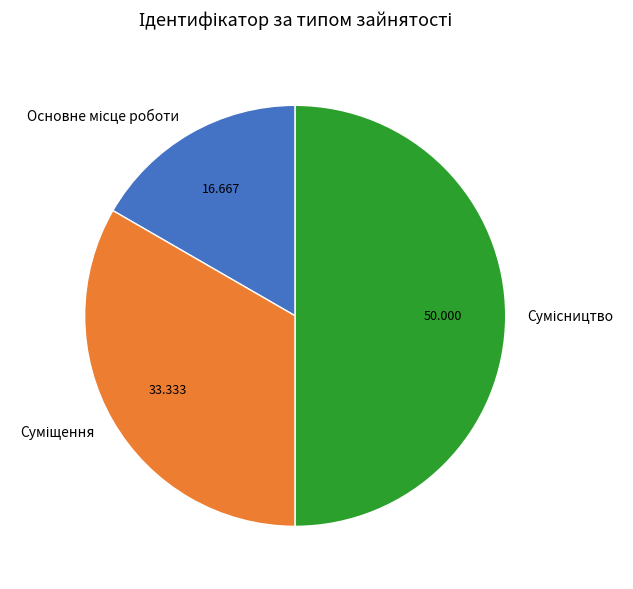

To the nearest percent, what is the difference between the Сумісництво and Основне місце роботи slice percentages?

33%